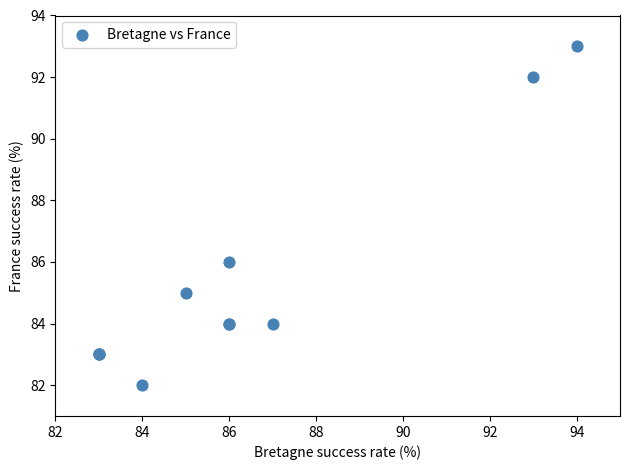

What Y value in the scatter plot is closest to 87?

86